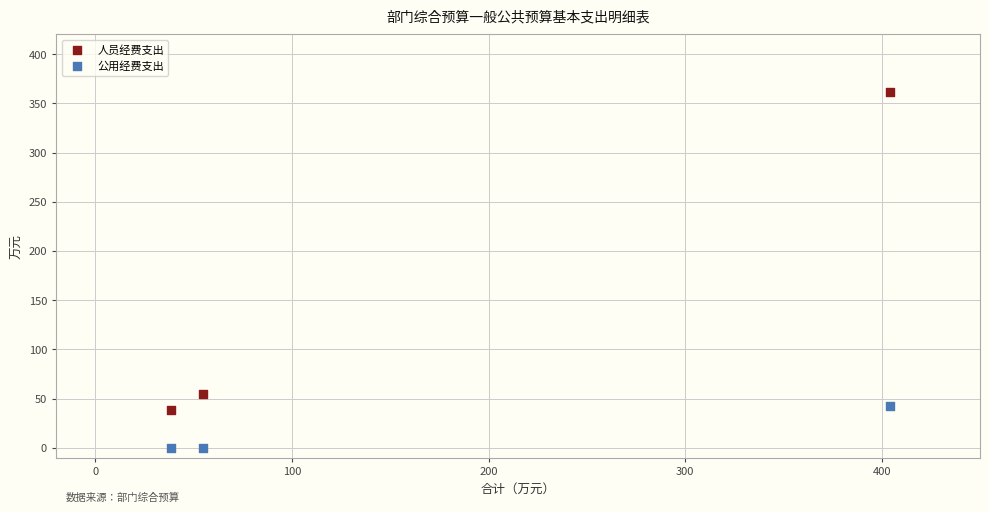

What is the X range (max minus min) for the scatter plot?

366.0